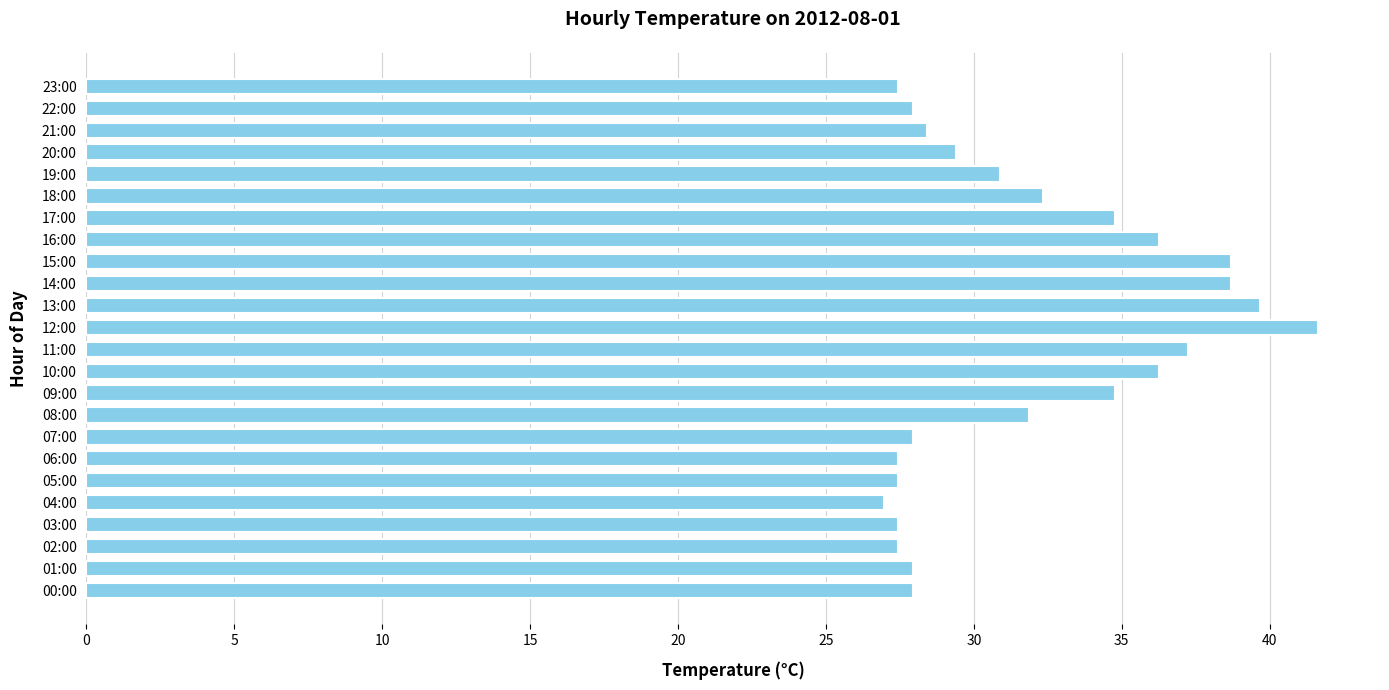

What is the ratio of the value at 14:00 to the value at 10:00?

1.1